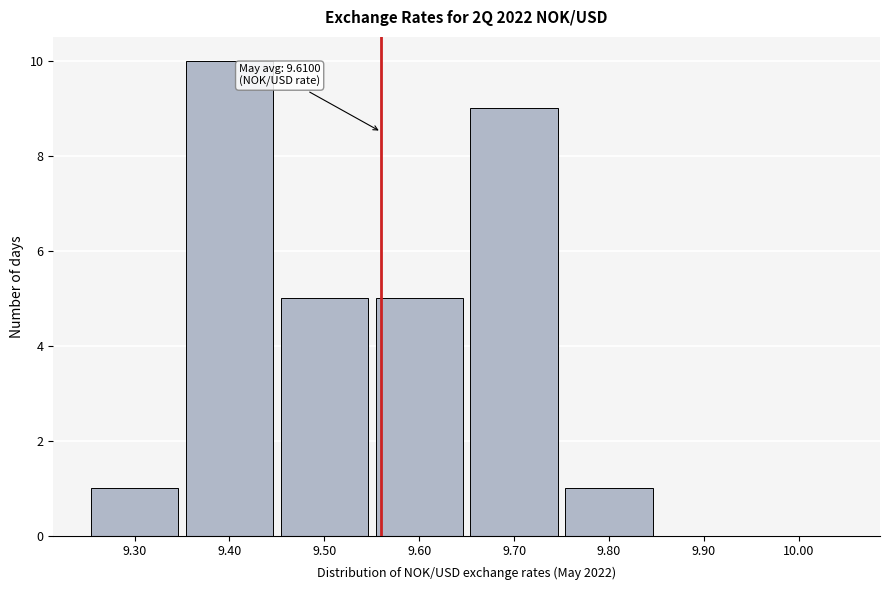

Reading left to right, what are all the values shown in this chart?

9.30=1	9.40=10	9.50=5	9.60=5	9.70=9	9.80=1	9.90=0	10.00=0